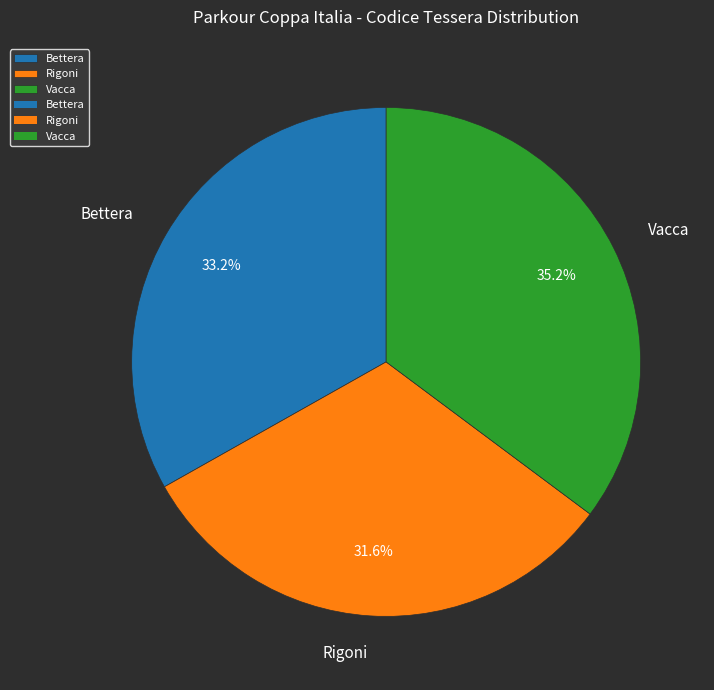

How many segments does this pie chart have?

3